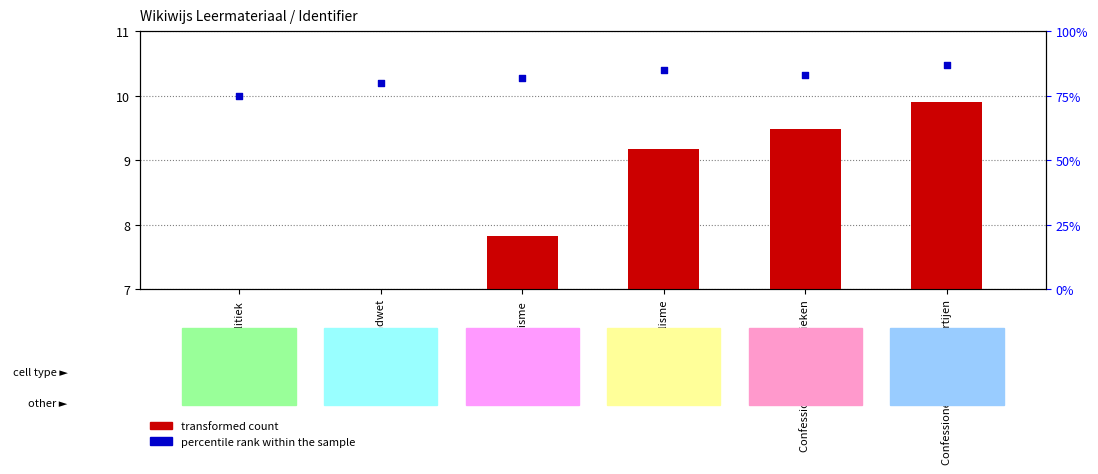

What are all the series names shown in the legend?

transformed count, percentile rank within the sample